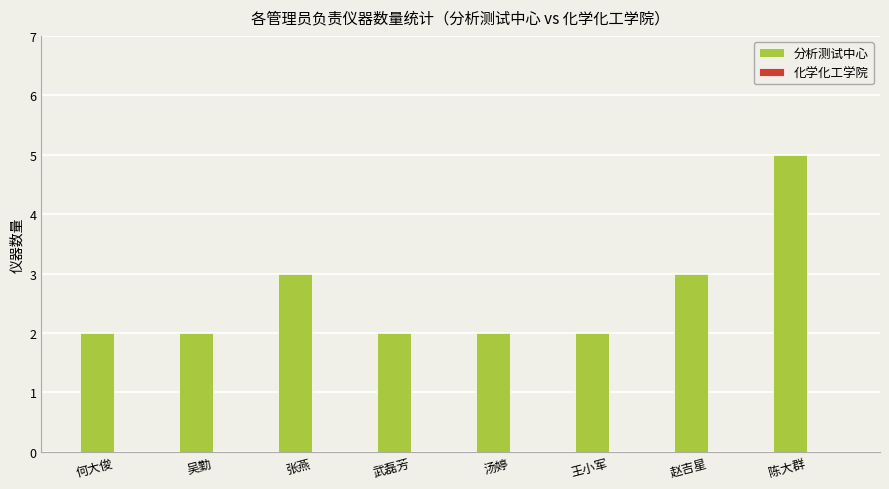

The chart shows a value of 1 at 汤婷. True or false?

False